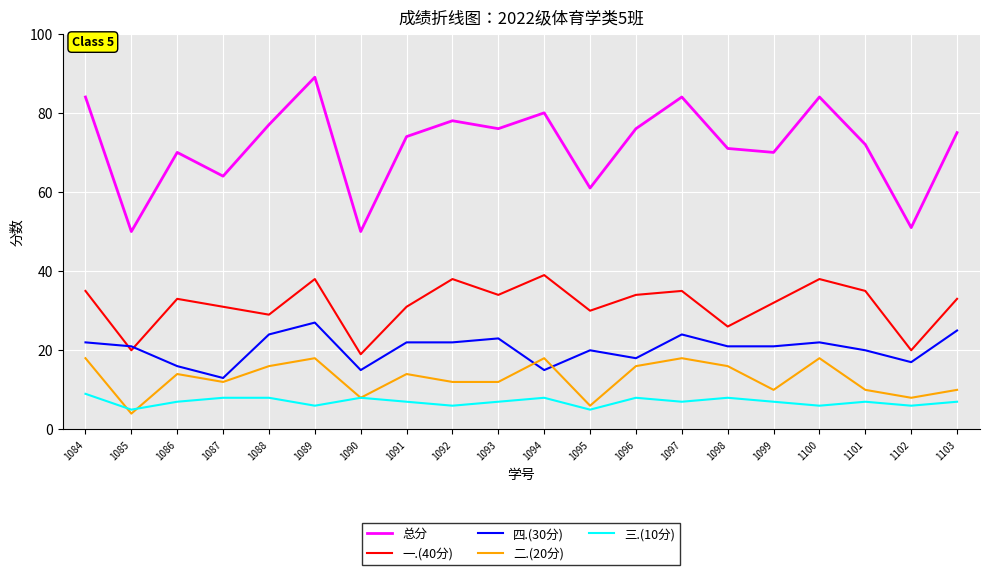

True or false: 二.(20分) has more than 0 points higher than both neighbors.

True